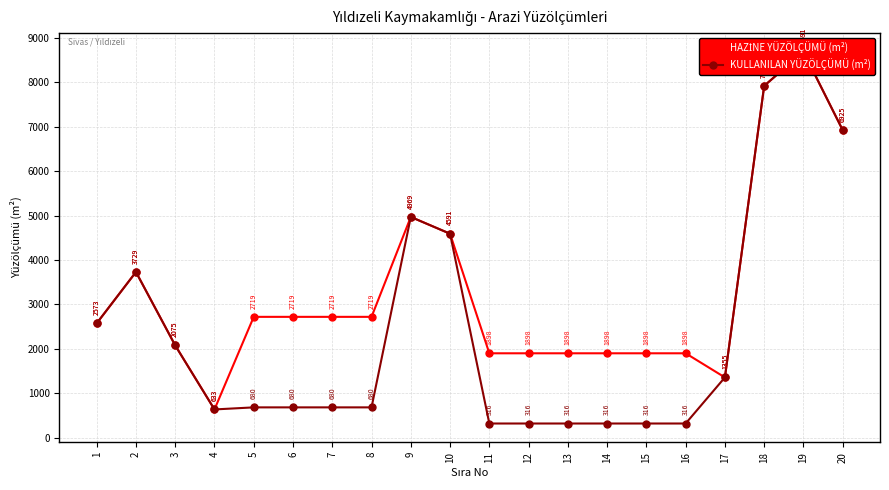

Which series has the largest total across all categories?

HAZİNE YÜZÖLÇÜMÜ (m²)